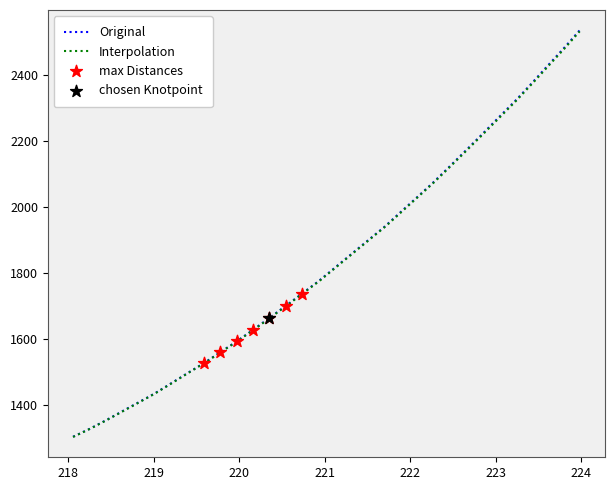

What is the maximum value for Original?

2534.6